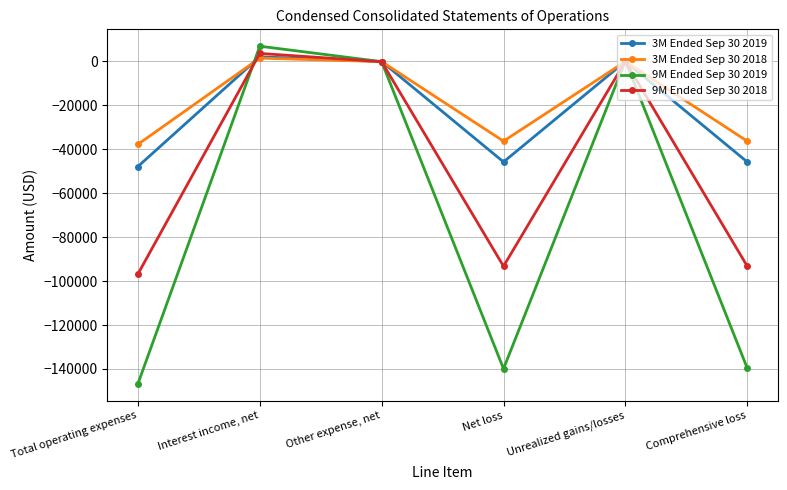

Which category has the highest value across all series?

Interest income, net